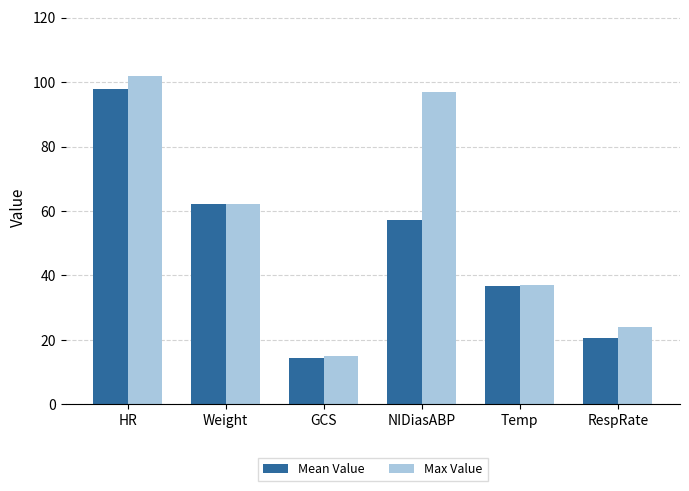

Rank the series by their maximum value, from lowest to highest.

Mean Value, Max Value